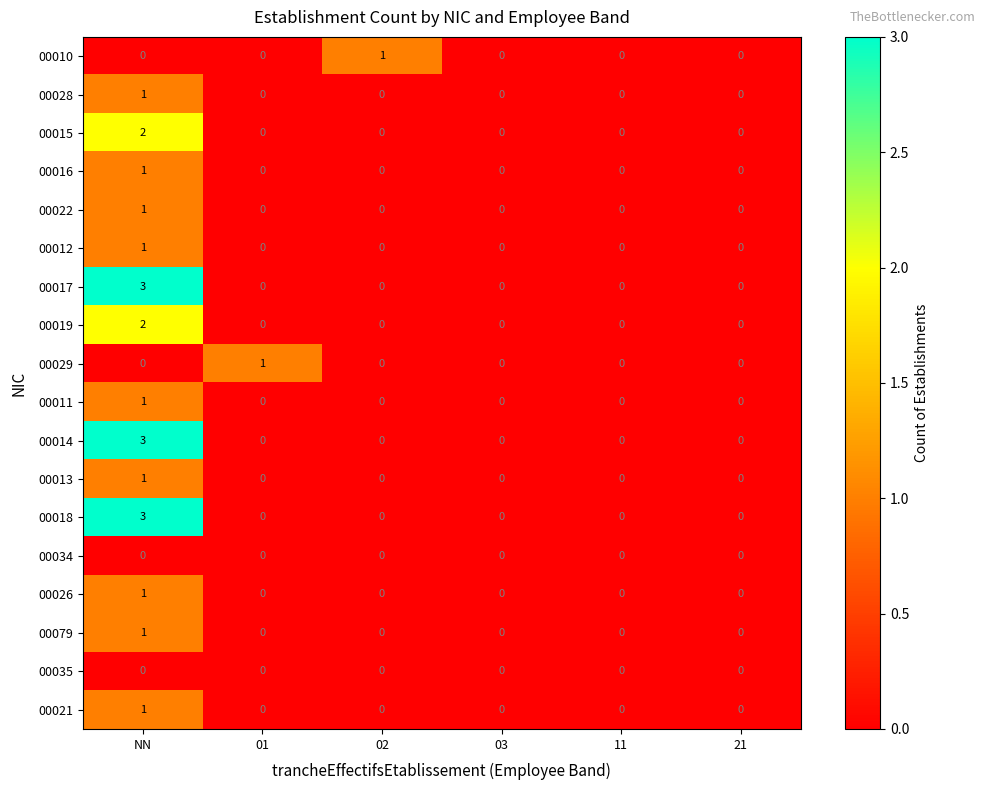

What is the difference between the highest and lowest values at NN?

3